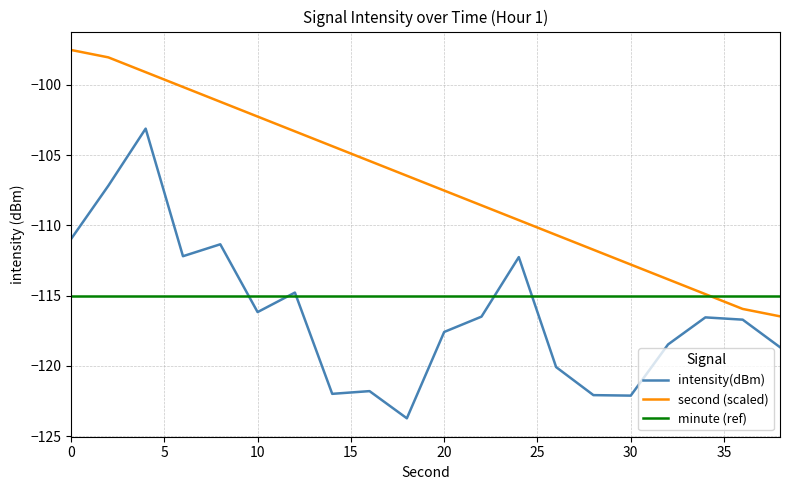

What are all the series names shown in the legend?

intensity(dBm), second (scaled), minute (ref)